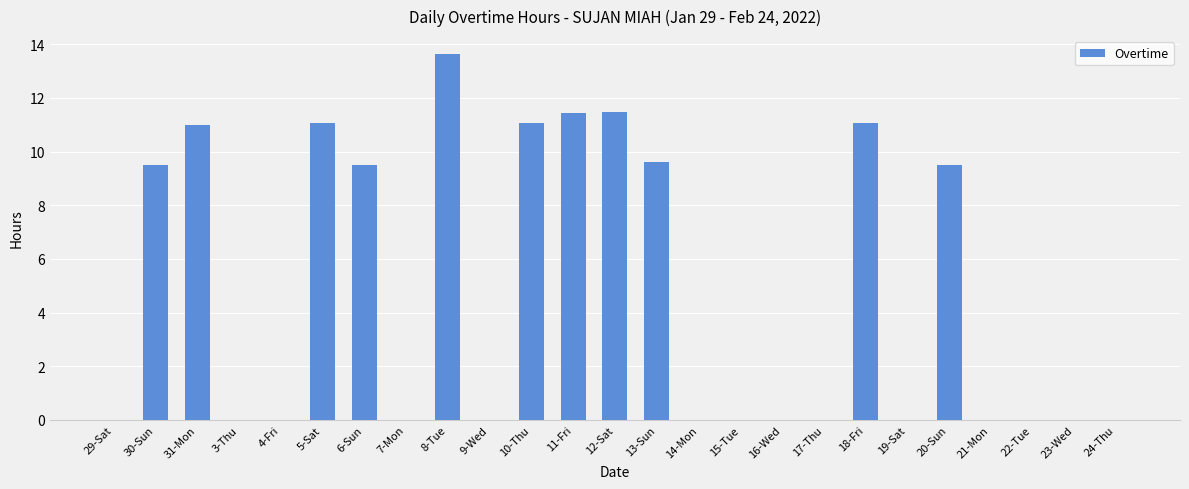

How many categories are shown in the chart?

25